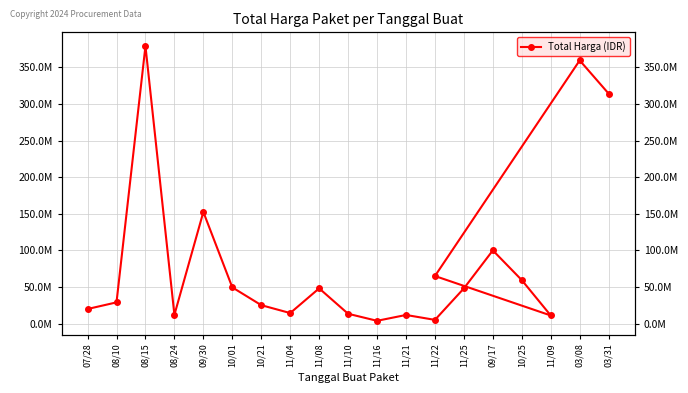

Does the chart display data point markers on the line(s)?

Yes